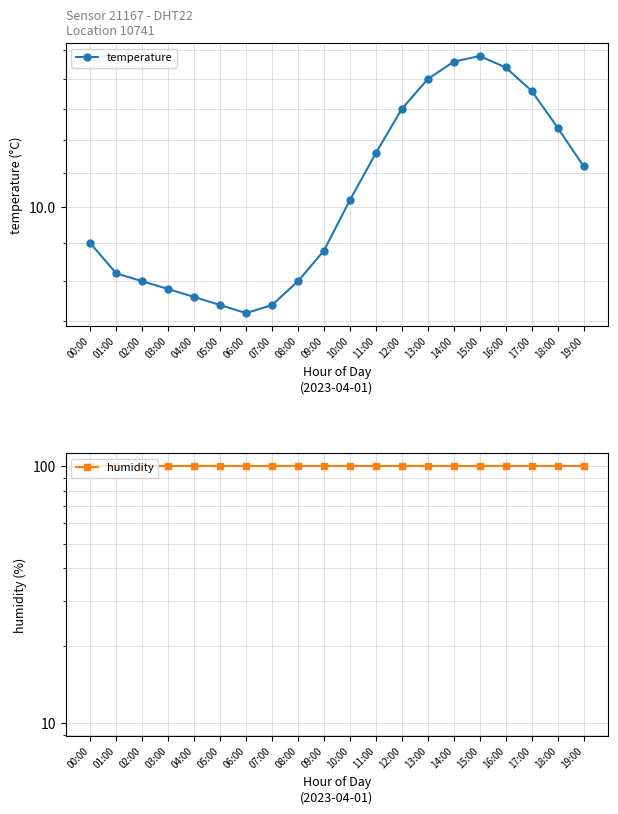

At how many categories does at least one series exceed 94?

20